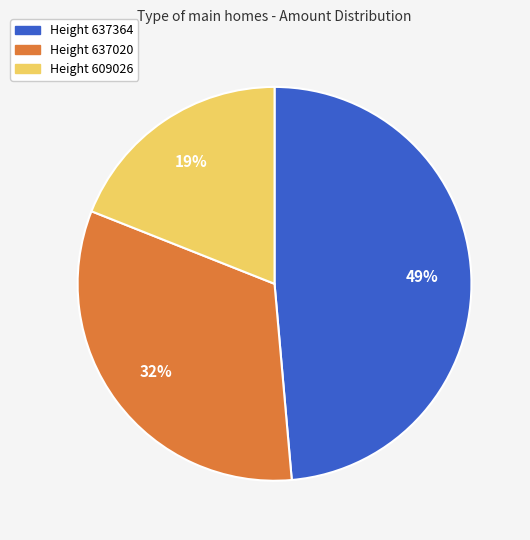

To the nearest percent, what is the average slice percentage?

33%